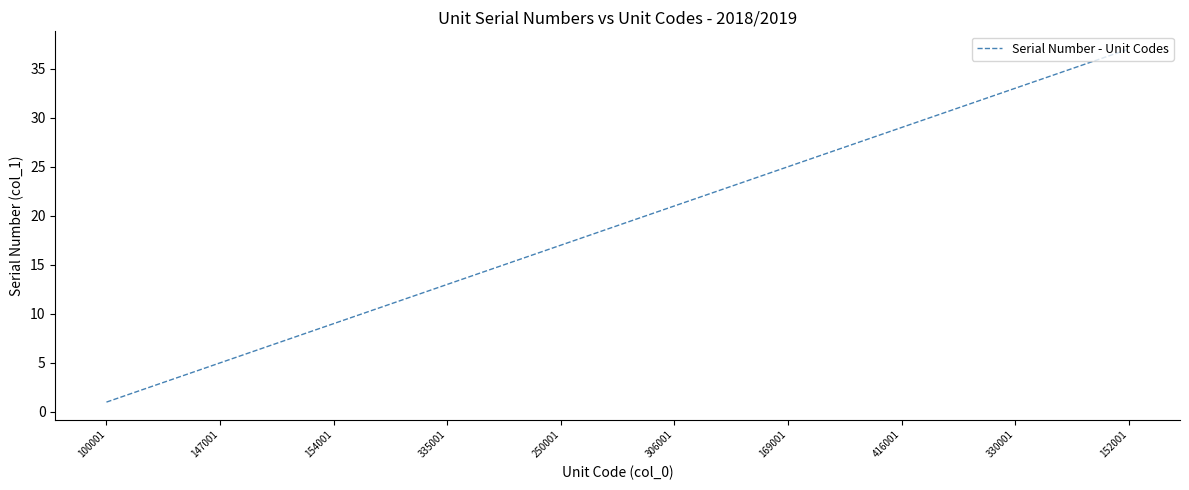

What is the maximum value shown in the chart?

37